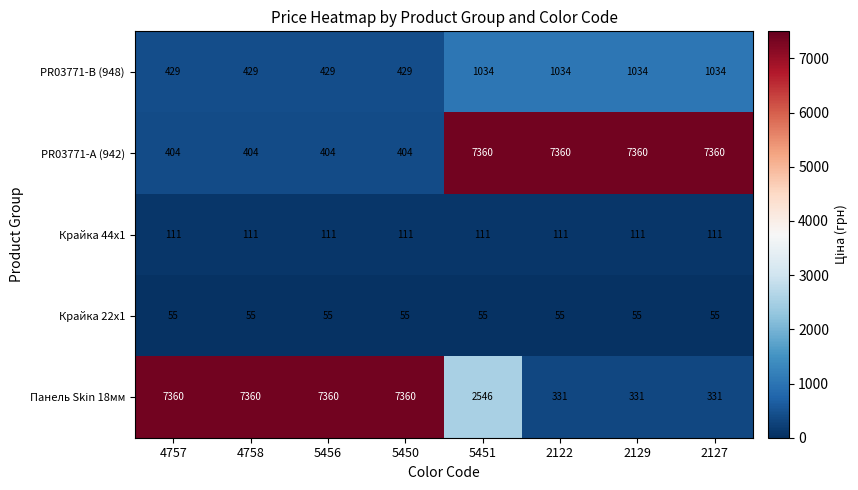

Which series changed the most between 5450 and 2127?

Панель Skin 18мм